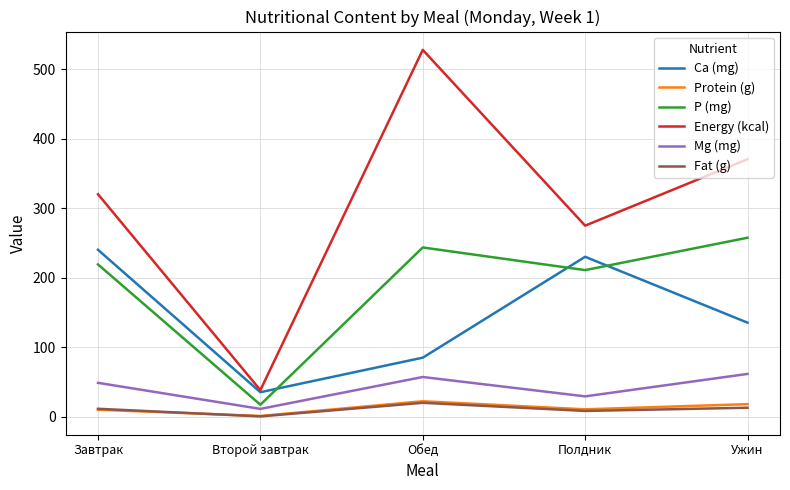

True or false: Protein (g) has a value of 0.8 at Второй завтрак.

True